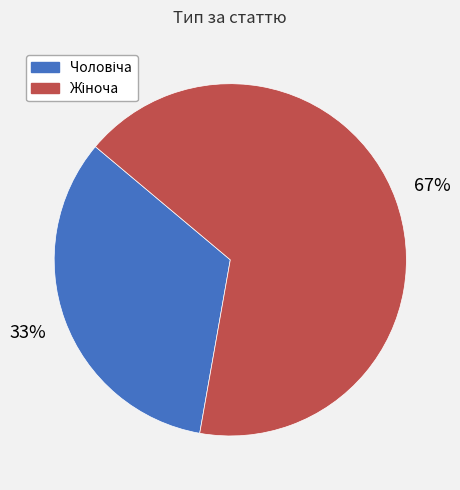

Count the number of slices in the pie.

2